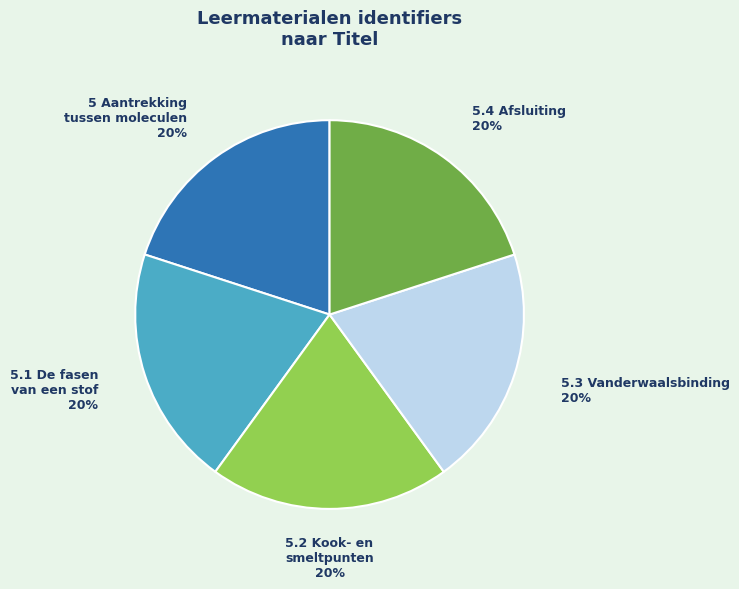

To the nearest percent, what is the average slice percentage?

20%